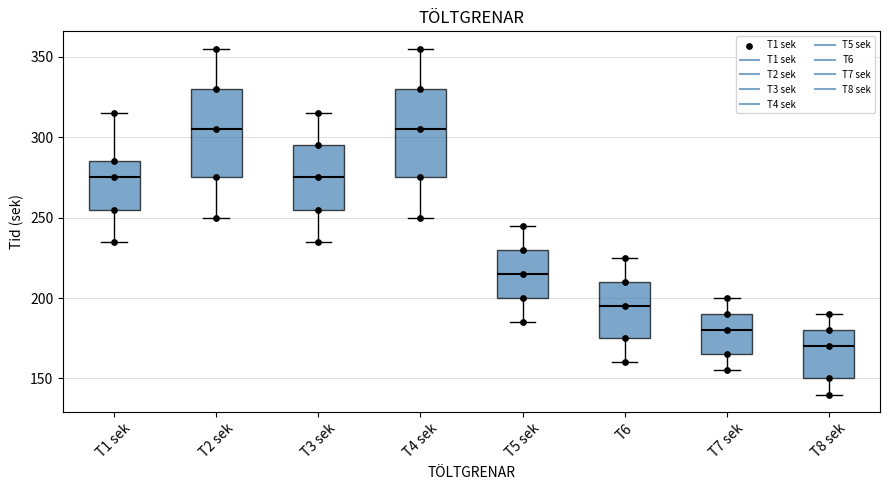

Reading left to right, read every box against the y-axis: the position of its median line, the range the box covers, and the ends of its whiskers. The values are not printed on the chart, so give them approximately, as read against the axis.

T1 sek: median 275, box 255 to 285, whiskers 235 to 315
T2 sek: median 305, box 275 to 330, whiskers 250 to 355
T3 sek: median 275, box 255 to 295, whiskers 235 to 315
T4 sek: median 305, box 275 to 330, whiskers 250 to 355
T5 sek: median 215, box 200 to 230, whiskers 185 to 245
T6: median 195, box 175 to 210, whiskers 160 to 225
T7 sek: median 180, box 165 to 190, whiskers 155 to 200
T8 sek: median 170, box 150 to 180, whiskers 140 to 190